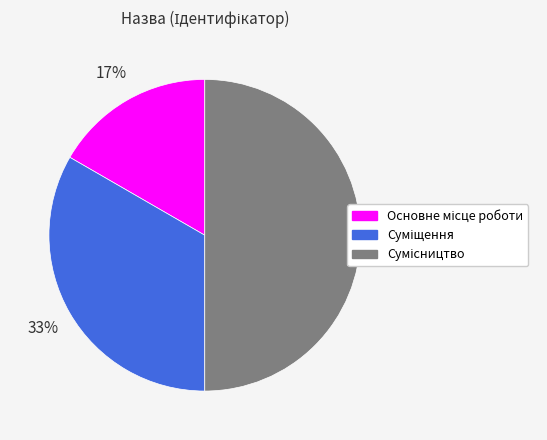

To the nearest percent, what is the average slice percentage?

33%